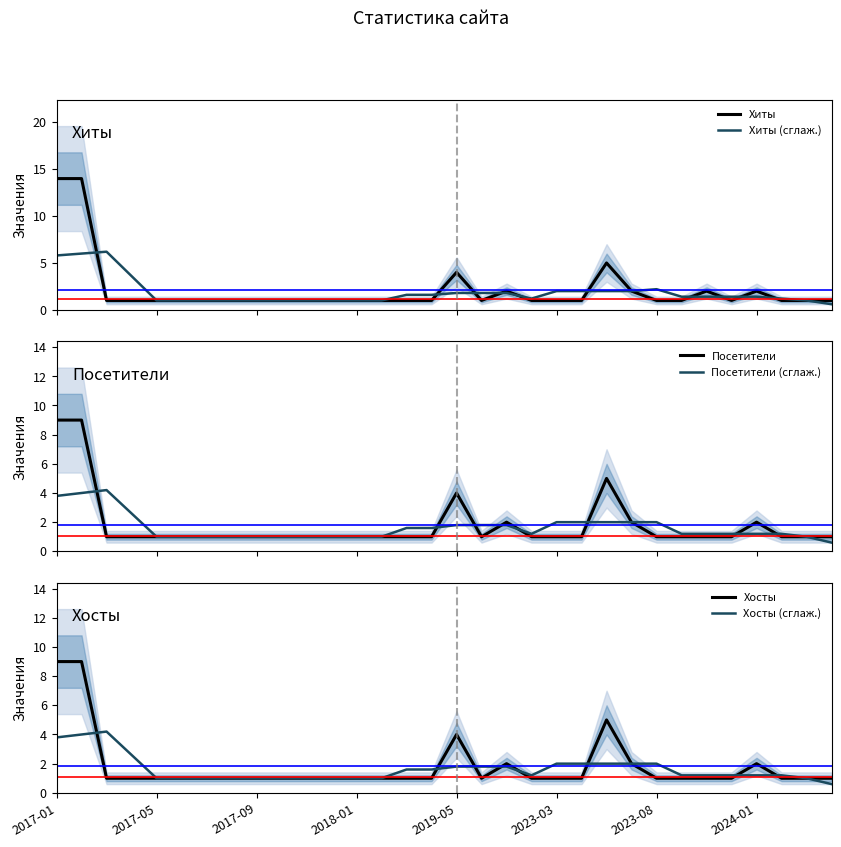

Is it true that Хосты equals 0.4 at 10?

False